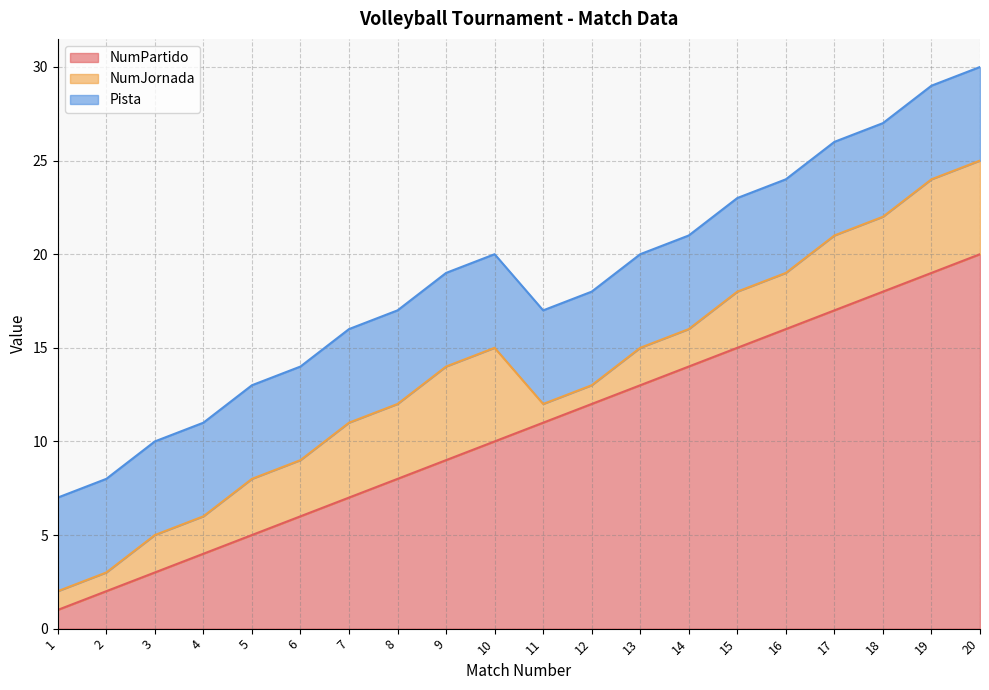

Reading right to left, list all the values displayed in this chart.

NumPartido: 20	19	18	17	16	15	14	13	12	11	10	9	8	7	6	5	4	3	2	1
NumJornada: 5	5	4	4	3	3	2	2	1	1	5	5	4	4	3	3	2	2	1	1
Pista: 5	5	5	5	5	5	5	5	5	5	5	5	5	5	5	5	5	5	5	5